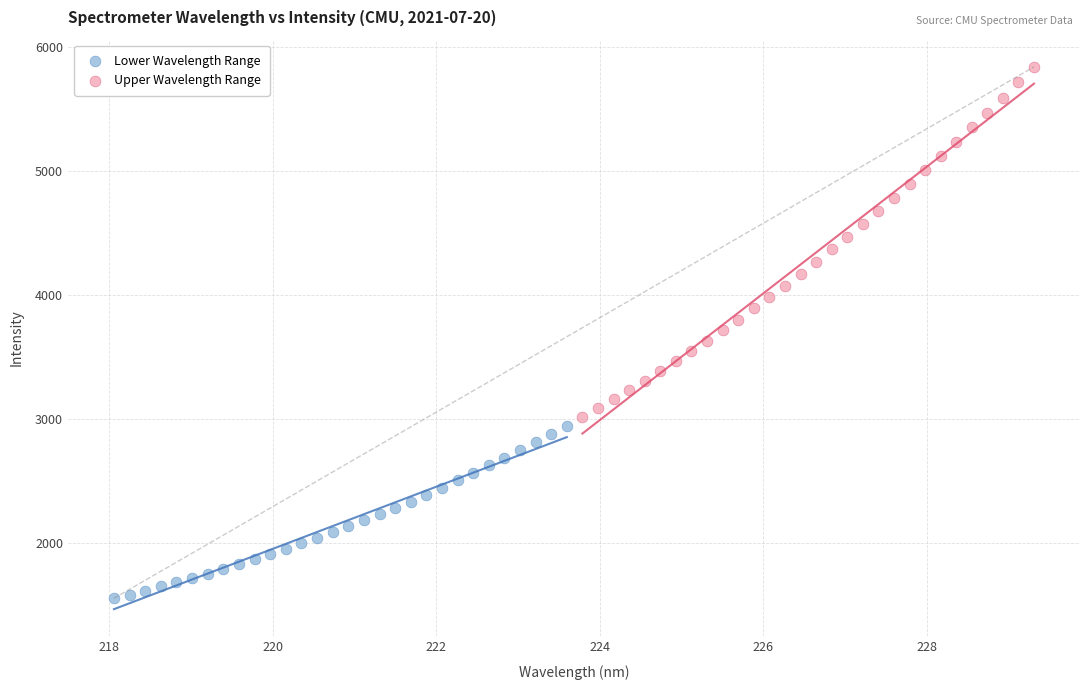

Which series has the largest Y range (max minus min)?

Upper Wavelength Range